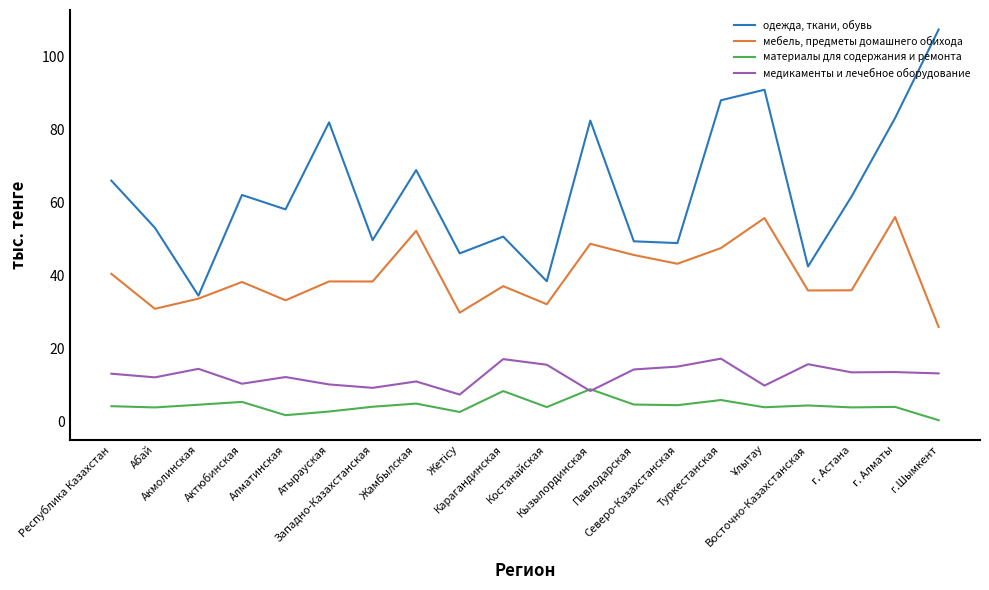

True or false: медикаменты и лечебное оборудование and одежда, ткани, обувь cross at least once.

False